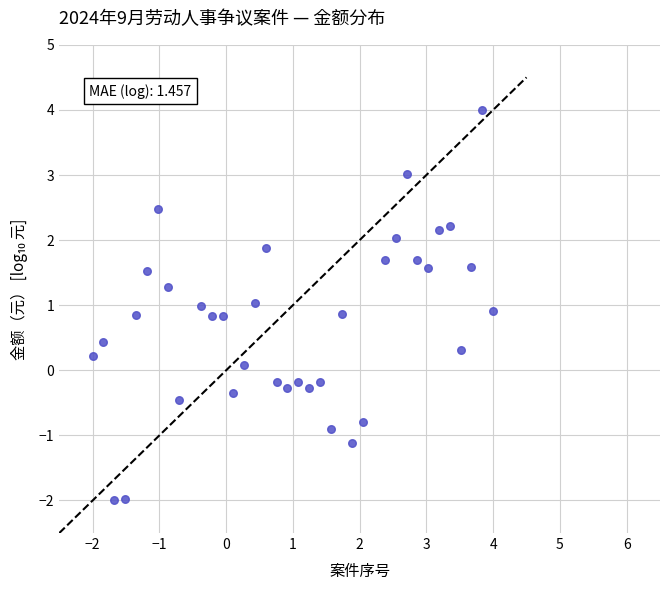

What is the range of Y values (max minus min)?

6.0